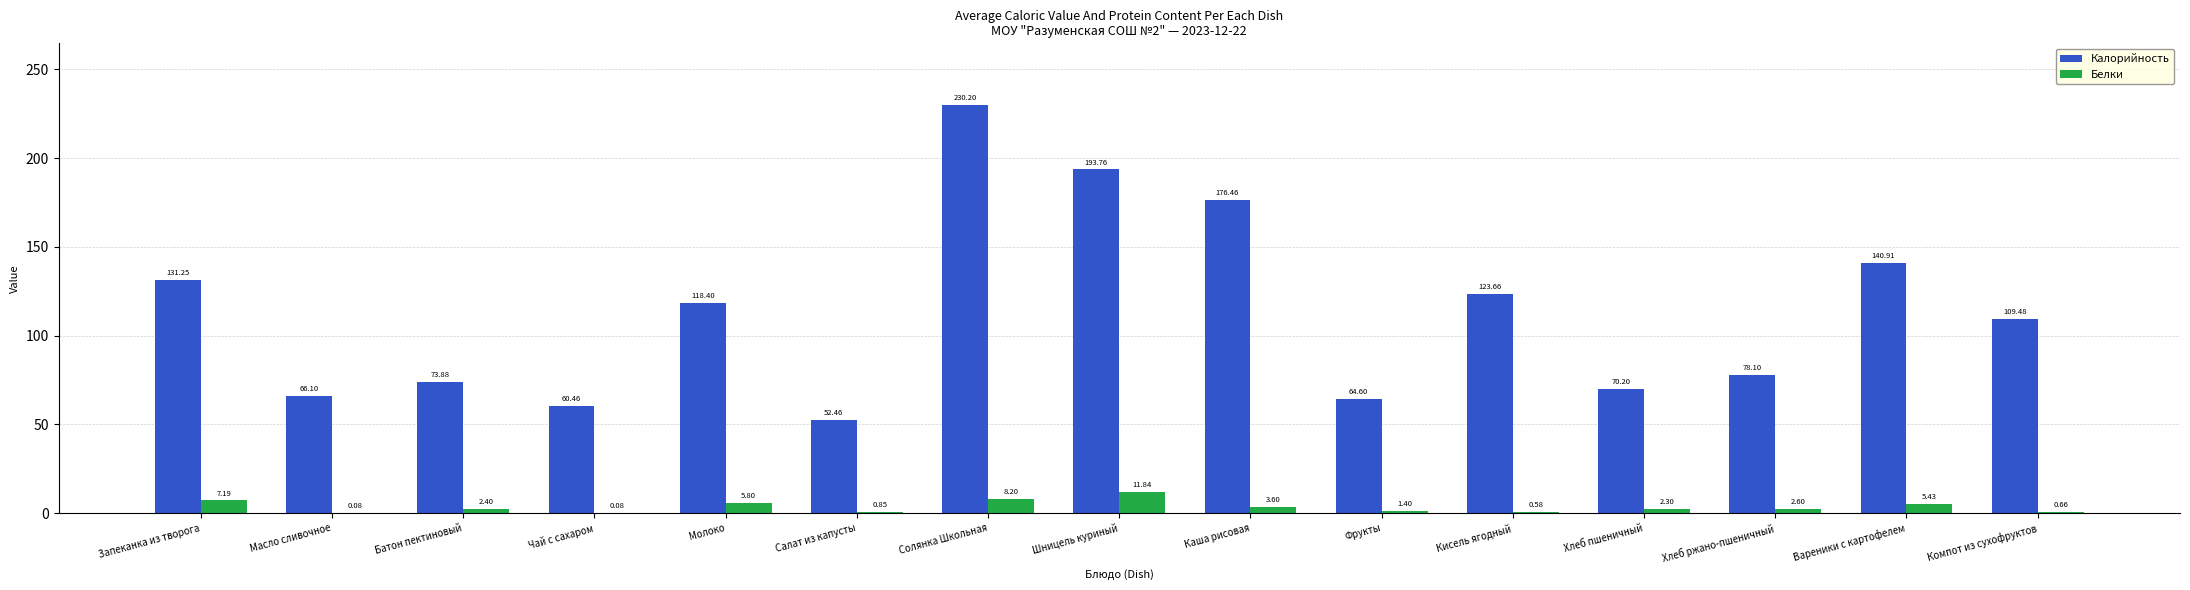

At which category is the sum across all series the highest?

Солянка Школьная